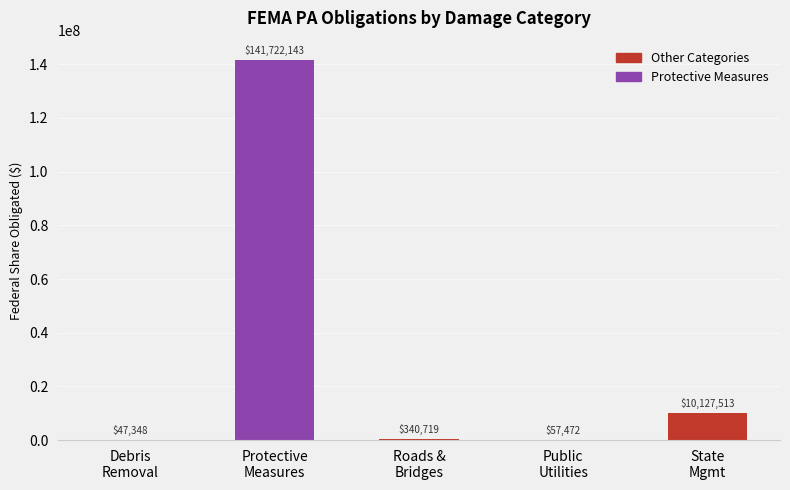

Where does the data first go above 340718?

Protective
Measures